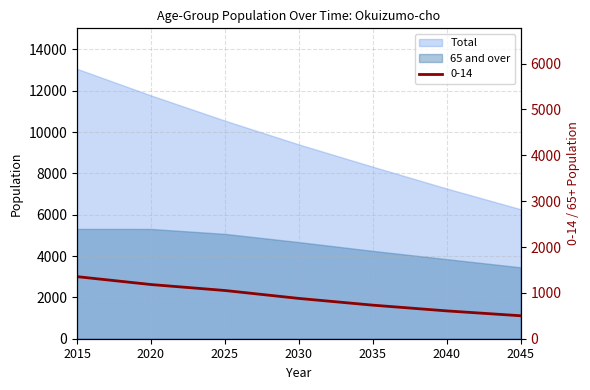

At which label is Total closest to 9665?

2030